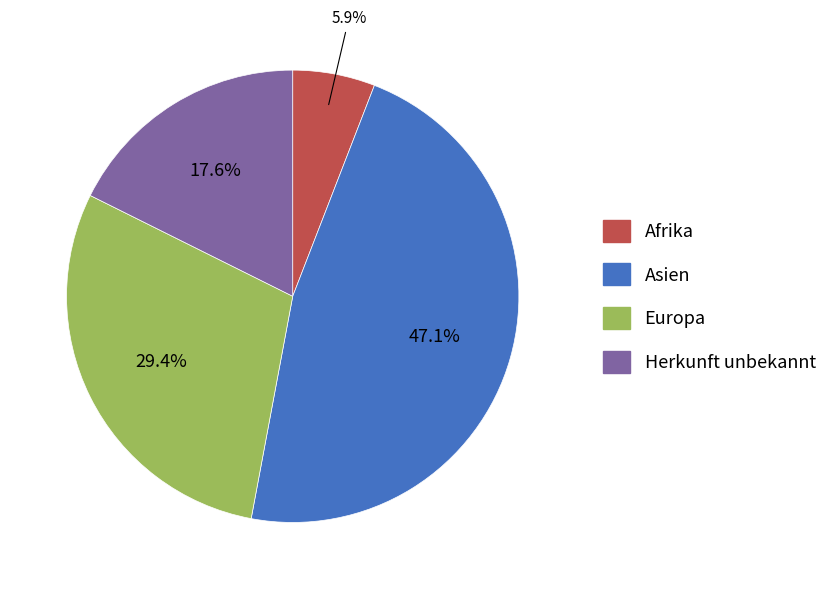

To the nearest percent, what percentage of the pie is Herkunft unbekannt?

18%